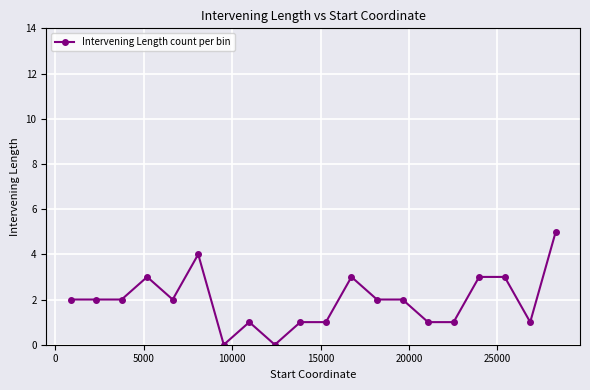

Count the number of data series in this chart.

1